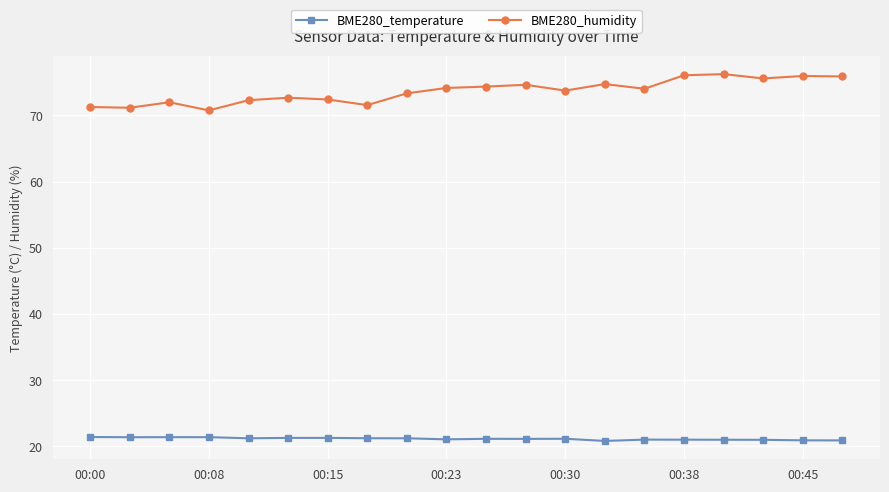

What is the difference between the second highest and second lowest values in the BME280_humidity series?

4.9